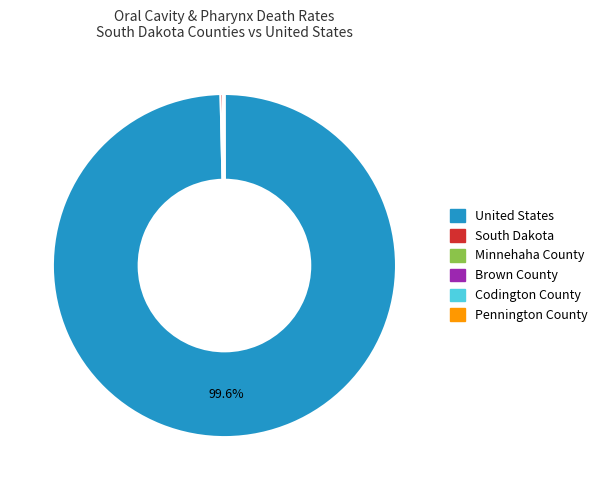

Which slice is the largest?

United States